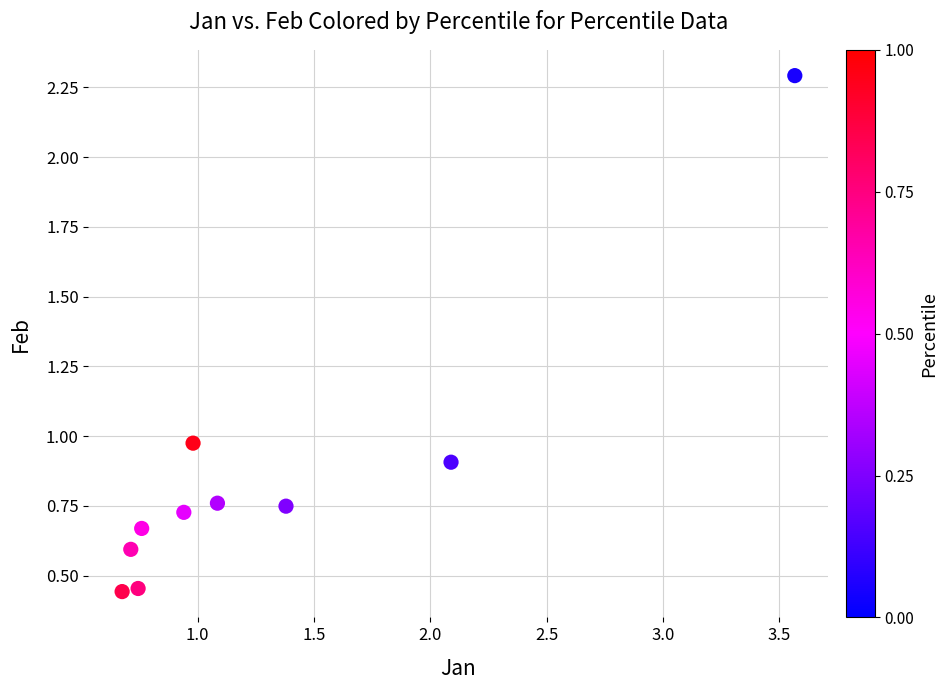

What is the range of Y values (max minus min)?

1.8